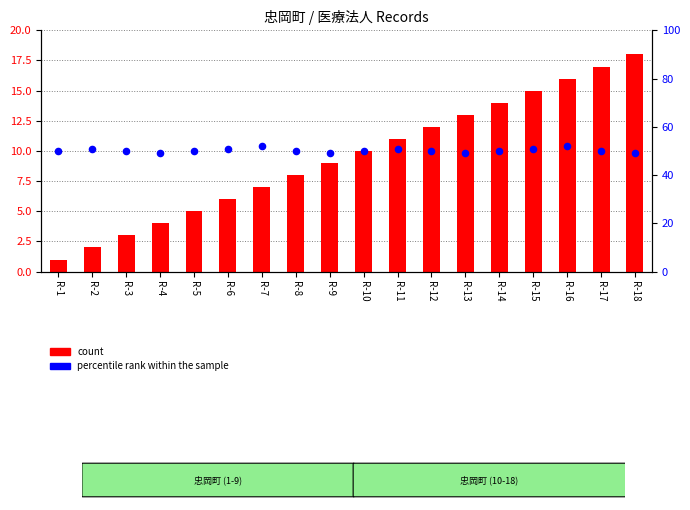

At how many categories does at least one series exceed 12?

18